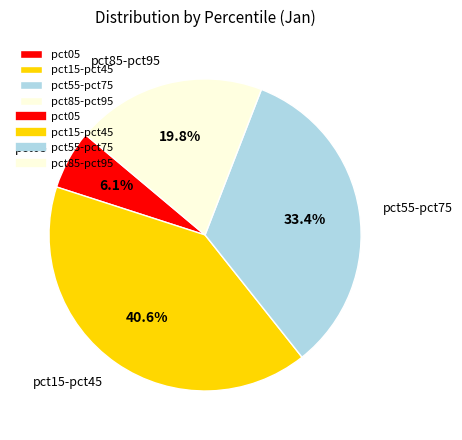

How many segments does this pie chart have?

4